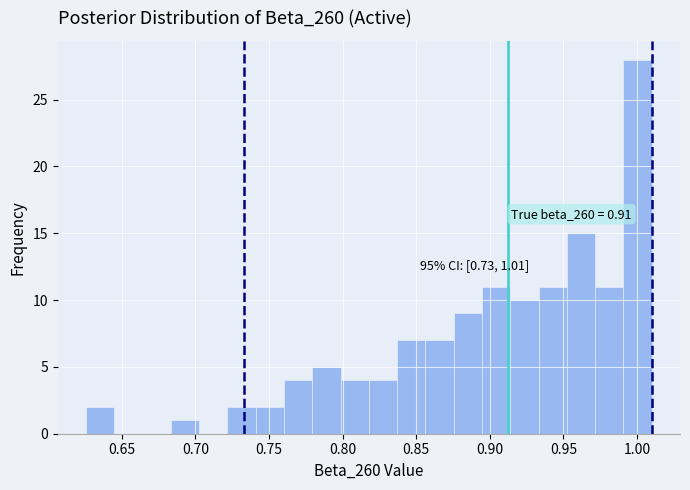

Read against the x-axis, roughly where is the centre of the tallest bar?

1.000